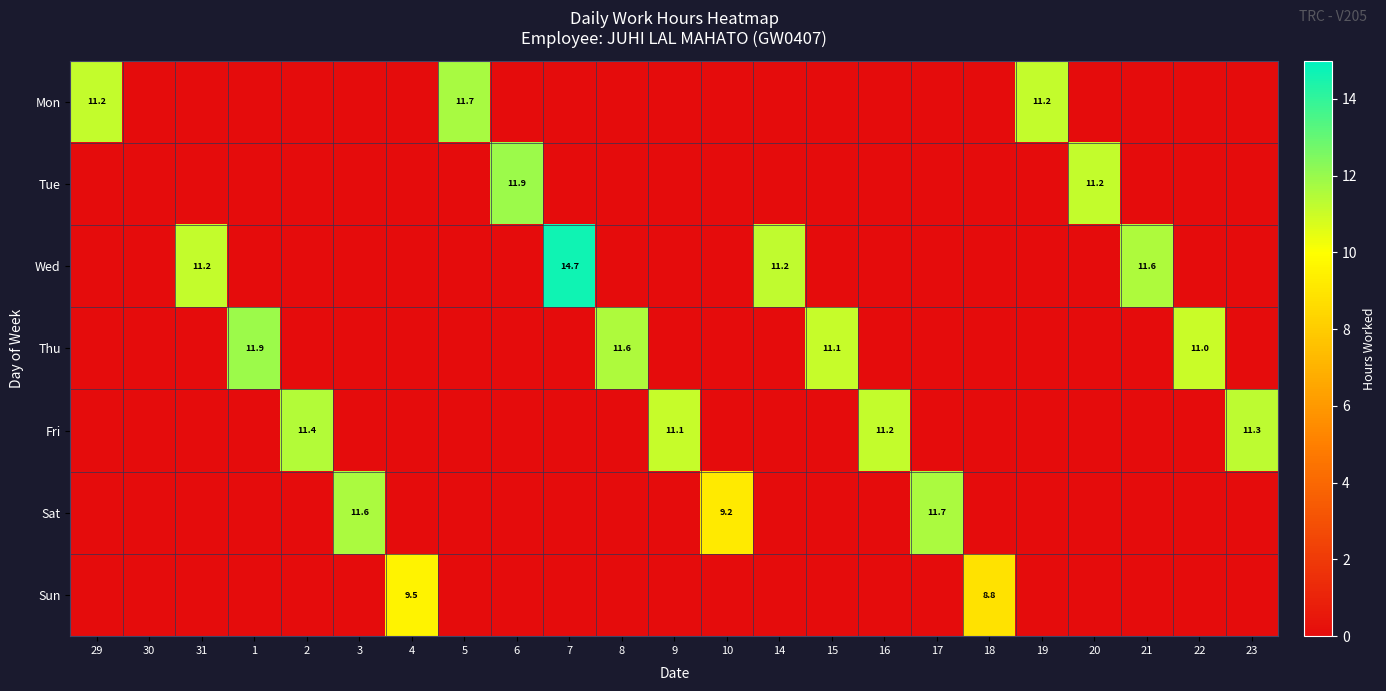

At which category does the chart reach its minimum across all series?

30